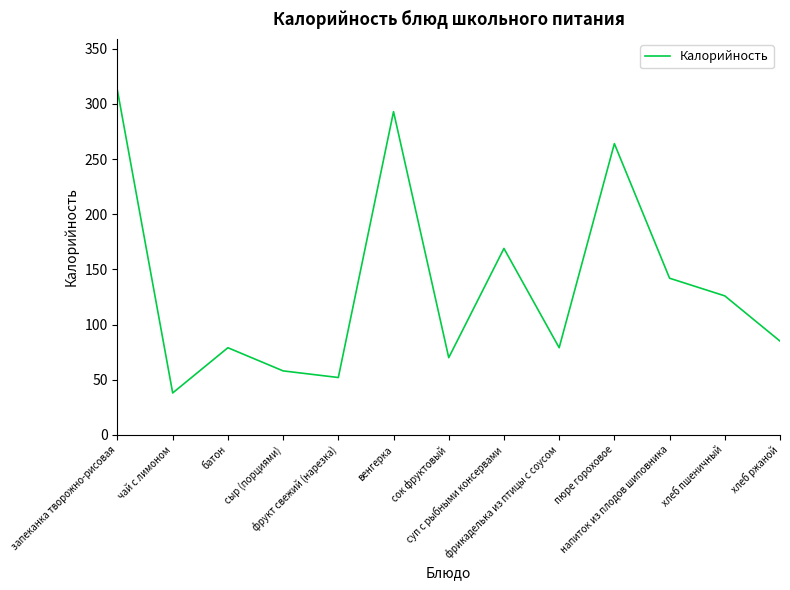

True or false: the data has more than 1 interior local peaks.

True